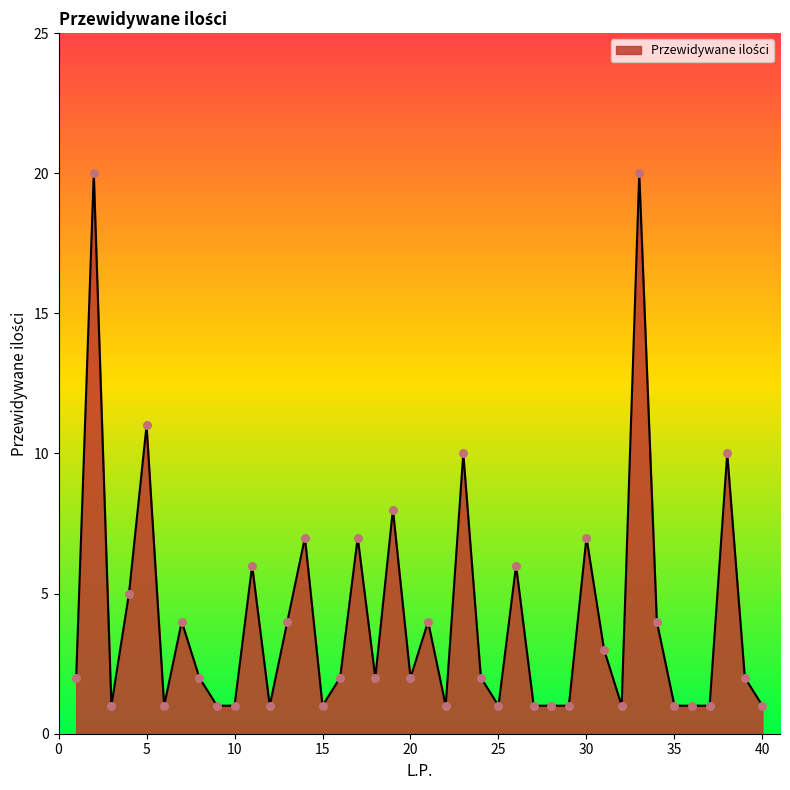

What is the greatest value displayed?

20